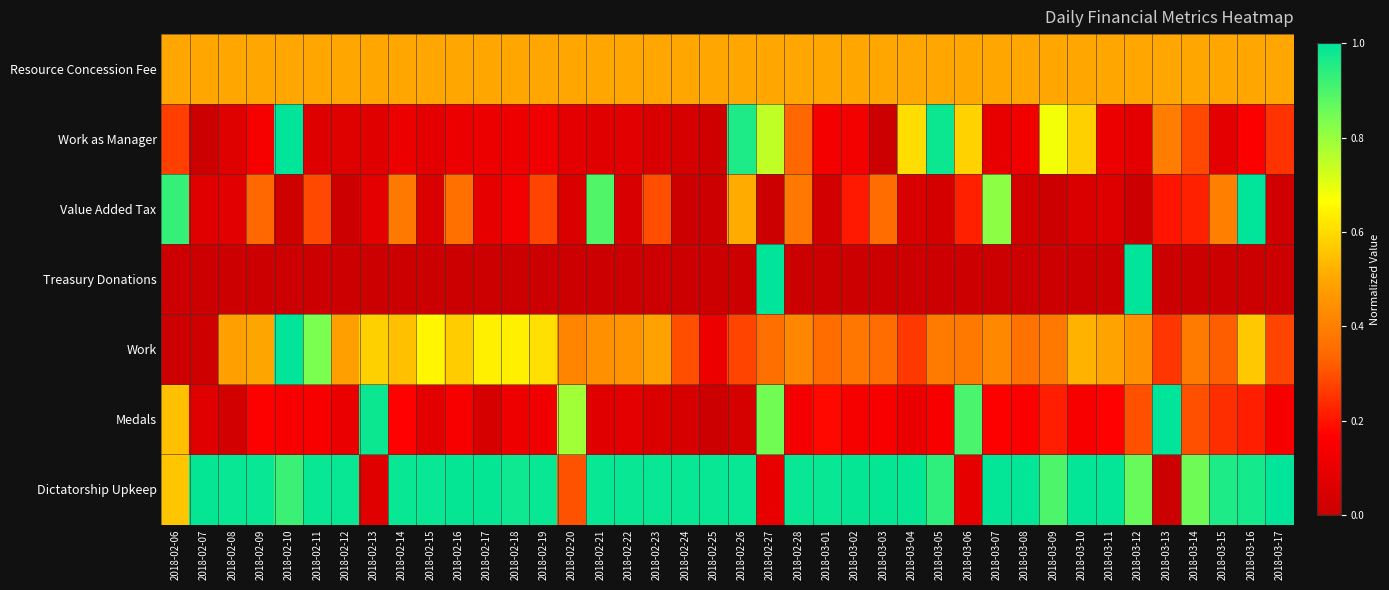

Reading right to left, extract all data points from this chart.

Resource Concession Fee: 2018-03-17=0.5	2018-03-16=0.5	2018-03-15=0.5	2018-03-14=0.5	2018-03-13=0.5	2018-03-12=0.5	2018-03-11=0.5	2018-03-10=0.5	2018-03-09=0.5	2018-03-08=0.5	2018-03-07=0.5	2018-03-06=0.5	2018-03-05=0.5	2018-03-04=0.5	2018-03-03=0.5	2018-03-02=0.5	2018-03-01=0.5	2018-02-28=0.5	2018-02-27=0.5	2018-02-26=0.5	2018-02-25=0.5	2018-02-24=0.5	2018-02-23=0.5	2018-02-22=0.5	2018-02-21=0.5	2018-02-20=0.5	2018-02-19=0.5	2018-02-18=0.5	2018-02-17=0.5	2018-02-16=0.5	2018-02-15=0.5	2018-02-14=0.5	2018-02-13=0.5	2018-02-12=0.5	2018-02-11=0.5	2018-02-10=0.5	2018-02-09=0.5	2018-02-08=0.5	2018-02-07=0.5	2018-02-06=0.5
Work as Manager: 2018-03-17=0.3	2018-03-16=0.2	2018-03-15=0.1	2018-03-14=0.3	2018-03-13=0.4	2018-03-12=0.1	2018-03-11=0.1	2018-03-10=0.6	2018-03-09=0.7	2018-03-08=0.1	2018-03-07=0.1	2018-03-06=0.6	2018-03-05=1.0	2018-03-04=0.6	2018-03-03=0.0	2018-03-02=0.1	2018-03-01=0.1	2018-02-28=0.3	2018-02-27=0.7	2018-02-26=1.0	2018-02-25=0.0	2018-02-24=0.0	2018-02-23=0.0	2018-02-22=0.1	2018-02-21=0.1	2018-02-20=0.1	2018-02-19=0.1	2018-02-18=0.1	2018-02-17=0.1	2018-02-16=0.1	2018-02-15=0.1	2018-02-14=0.1	2018-02-13=0.1	2018-02-12=0.1	2018-02-11=0.1	2018-02-10=1.0	2018-02-09=0.1	2018-02-08=0.1	2018-02-07=0.0	2018-02-06=0.3
Value Added Tax: 2018-03-17=0.0	2018-03-16=1.0	2018-03-15=0.4	2018-03-14=0.2	2018-03-13=0.2	2018-03-12=0.0	2018-03-11=0.1	2018-03-10=0.1	2018-03-09=0.0	2018-03-08=0.0	2018-03-07=0.8	2018-03-06=0.2	2018-03-05=0.0	2018-03-04=0.0	2018-03-03=0.4	2018-03-02=0.2	2018-03-01=0.0	2018-02-28=0.4	2018-02-27=0.0	2018-02-26=0.5	2018-02-25=0.0	2018-02-24=0.0	2018-02-23=0.3	2018-02-22=0.0	2018-02-21=0.9	2018-02-20=0.1	2018-02-19=0.3	2018-02-18=0.1	2018-02-17=0.1	2018-02-16=0.4	2018-02-15=0.0	2018-02-14=0.4	2018-02-13=0.1	2018-02-12=0.0	2018-02-11=0.3	2018-02-10=0.0	2018-02-09=0.3	2018-02-08=0.1	2018-02-07=0.1	2018-02-06=0.9
Treasury Donations: 2018-03-17=0.0	2018-03-16=0.0	2018-03-15=0.0	2018-03-14=0.0	2018-03-13=0.0	2018-03-12=1.0	2018-03-11=0.0	2018-03-10=0.0	2018-03-09=0.0	2018-03-08=0.0	2018-03-07=0.0	2018-03-06=0.0	2018-03-05=0.0	2018-03-04=0.0	2018-03-03=0.0	2018-03-02=0.0	2018-03-01=0.0	2018-02-28=0.0	2018-02-27=1.0	2018-02-26=0.0	2018-02-25=0.0	2018-02-24=0.0	2018-02-23=0.0	2018-02-22=0.0	2018-02-21=0.0	2018-02-20=0.0	2018-02-19=0.0	2018-02-18=0.0	2018-02-17=0.0	2018-02-16=0.0	2018-02-15=0.0	2018-02-14=0.0	2018-02-13=0.0	2018-02-12=0.0	2018-02-11=0.0	2018-02-10=0.0	2018-02-09=0.0	2018-02-08=0.0	2018-02-07=0.0	2018-02-06=0.0
Work: 2018-03-17=0.3	2018-03-16=0.6	2018-03-15=0.3	2018-03-14=0.4	2018-03-13=0.3	2018-03-12=0.4	2018-03-11=0.5	2018-03-10=0.5	2018-03-09=0.4	2018-03-08=0.4	2018-03-07=0.4	2018-03-06=0.4	2018-03-05=0.4	2018-03-04=0.3	2018-03-03=0.4	2018-03-02=0.4	2018-03-01=0.4	2018-02-28=0.4	2018-02-27=0.4	2018-02-26=0.3	2018-02-25=0.1	2018-02-24=0.3	2018-02-23=0.5	2018-02-22=0.5	2018-02-21=0.4	2018-02-20=0.4	2018-02-19=0.6	2018-02-18=0.6	2018-02-17=0.6	2018-02-16=0.6	2018-02-15=0.6	2018-02-14=0.6	2018-02-13=0.6	2018-02-12=0.5	2018-02-11=0.8	2018-02-10=1.0	2018-02-09=0.5	2018-02-08=0.5	2018-02-07=0.0	2018-02-06=0.0
Medals: 2018-03-17=0.1	2018-03-16=0.2	2018-03-15=0.2	2018-03-14=0.3	2018-03-13=1.0	2018-03-12=0.3	2018-03-11=0.2	2018-03-10=0.1	2018-03-09=0.2	2018-03-08=0.2	2018-03-07=0.2	2018-03-06=0.9	2018-03-05=0.1	2018-03-04=0.1	2018-03-03=0.2	2018-03-02=0.1	2018-03-01=0.2	2018-02-28=0.1	2018-02-27=0.9	2018-02-26=0.0	2018-02-25=0.0	2018-02-24=0.0	2018-02-23=0.0	2018-02-22=0.1	2018-02-21=0.1	2018-02-20=0.8	2018-02-19=0.1	2018-02-18=0.1	2018-02-17=0.0	2018-02-16=0.1	2018-02-15=0.1	2018-02-14=0.2	2018-02-13=1.0	2018-02-12=0.1	2018-02-11=0.1	2018-02-10=0.1	2018-02-09=0.2	2018-02-08=0.0	2018-02-07=0.1	2018-02-06=0.5
Dictatorship Upkeep: 2018-03-17=1.0	2018-03-16=1.0	2018-03-15=1.0	2018-03-14=0.9	2018-03-13=0.0	2018-03-12=0.9	2018-03-11=1.0	2018-03-10=1.0	2018-03-09=0.9	2018-03-08=1.0	2018-03-07=1.0	2018-03-06=0.1	2018-03-05=0.9	2018-03-04=1.0	2018-03-03=1.0	2018-03-02=1.0	2018-03-01=1.0	2018-02-28=1.0	2018-02-27=0.1	2018-02-26=1.0	2018-02-25=1.0	2018-02-24=1.0	2018-02-23=1.0	2018-02-22=1.0	2018-02-21=1.0	2018-02-20=0.3	2018-02-19=1.0	2018-02-18=1.0	2018-02-17=1.0	2018-02-16=1.0	2018-02-15=1.0	2018-02-14=1.0	2018-02-13=0.1	2018-02-12=1.0	2018-02-11=1.0	2018-02-10=0.9	2018-02-09=1.0	2018-02-08=1.0	2018-02-07=1.0	2018-02-06=0.6